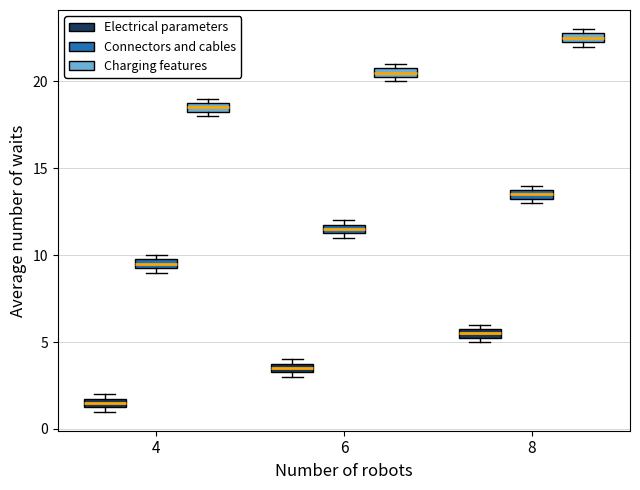

Which box's median line is the highest?

8 (Charging features)